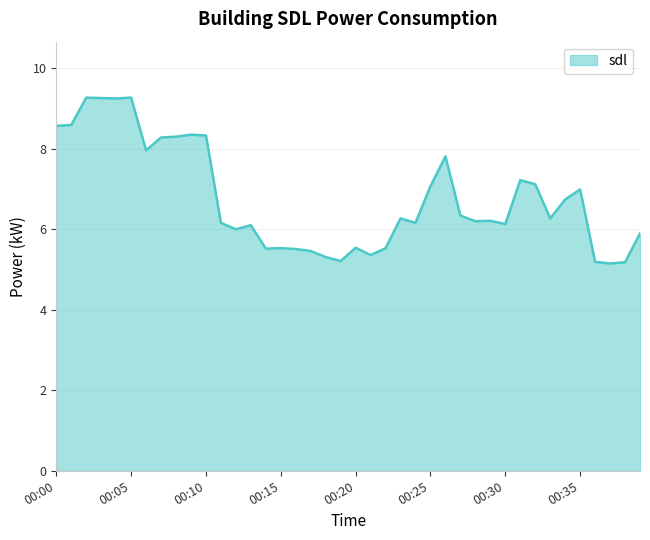

What is the smallest value displayed?

5.2